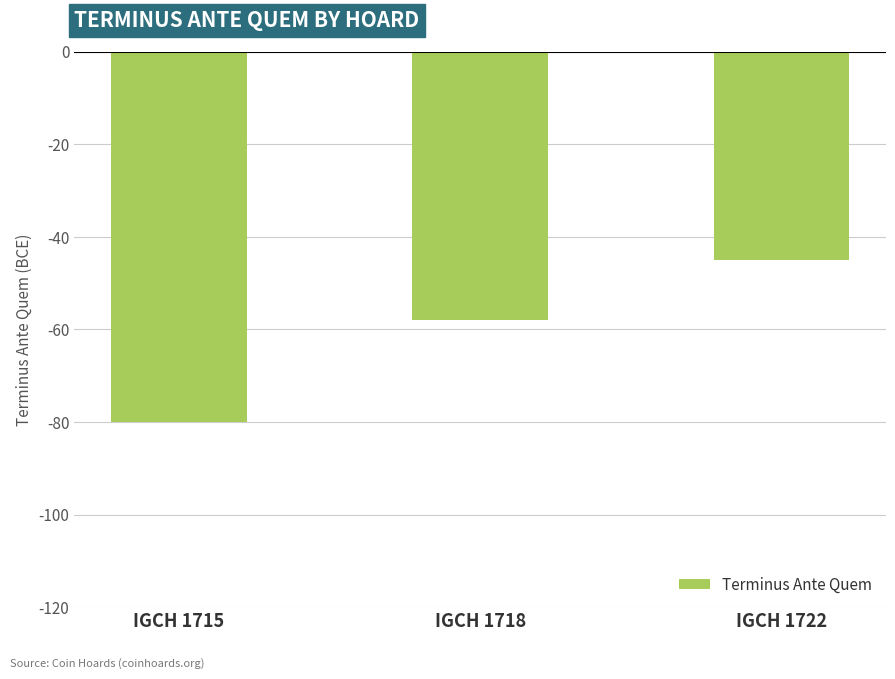

What is the difference between the maximum and minimum values?

35